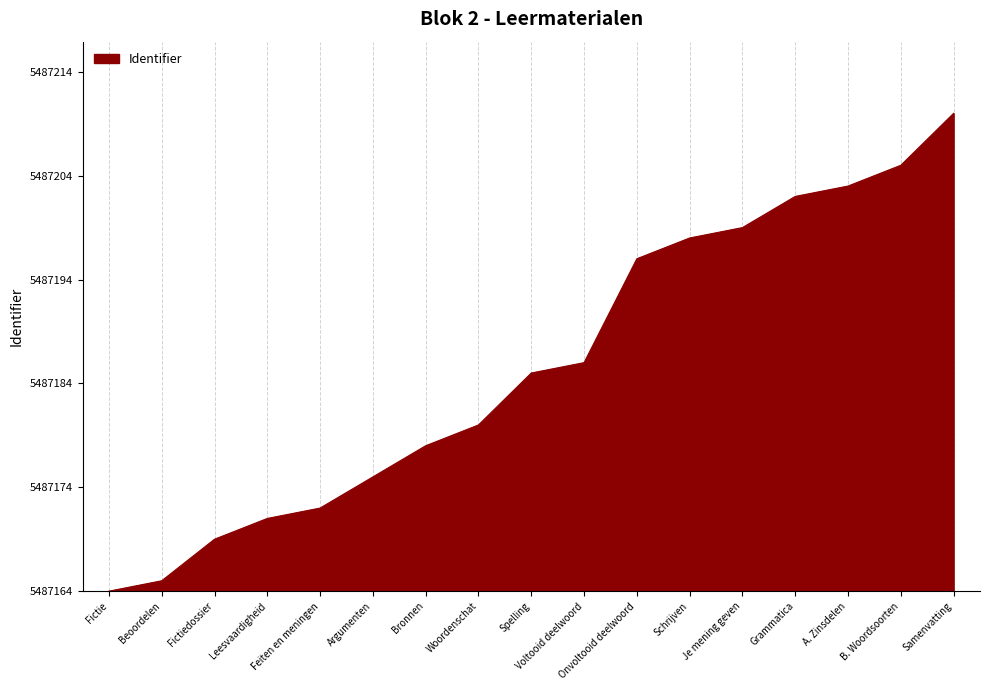

The value at Argumenten is 11. True or false?

True